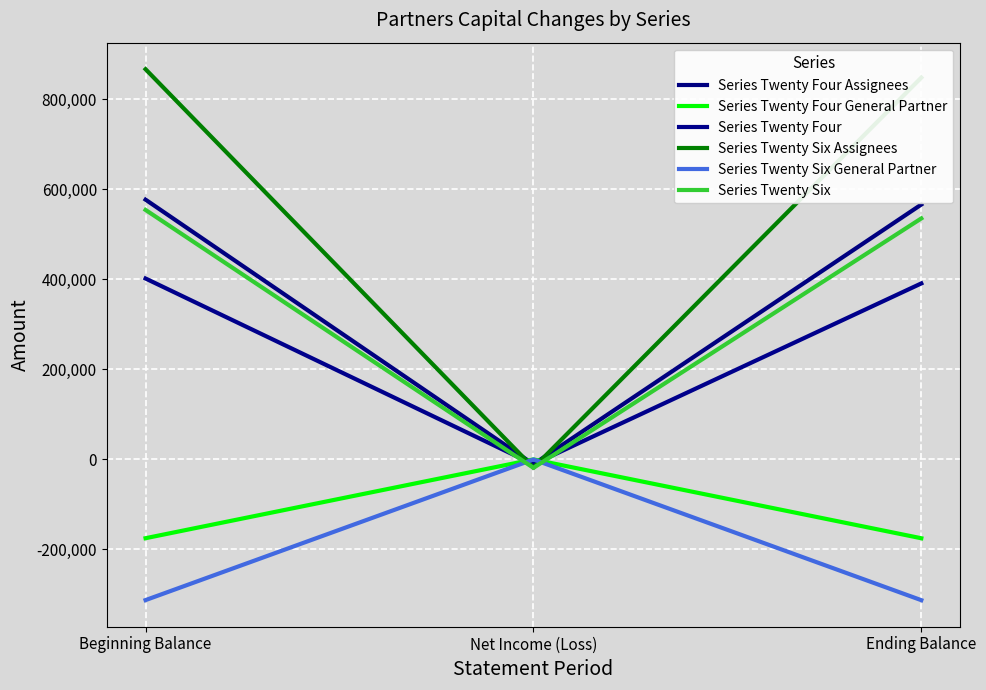

What is the difference between the maximum and minimum values in the Series Twenty Four General Partner series?

175232